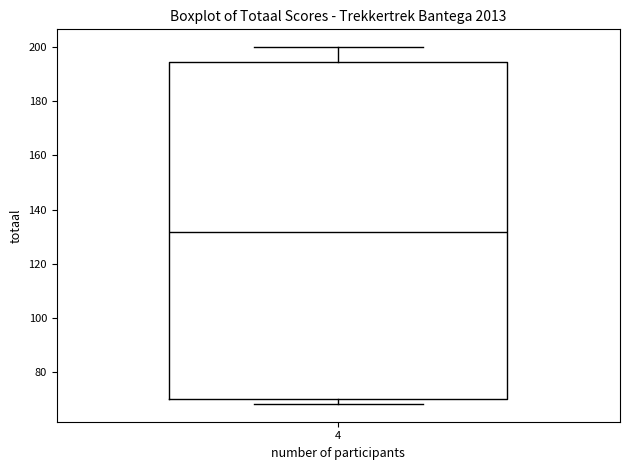

Where is the lower edge of the box at x = 4 on the y-axis? The values are not printed on the chart, so give them approximately, as read against the axis.

70